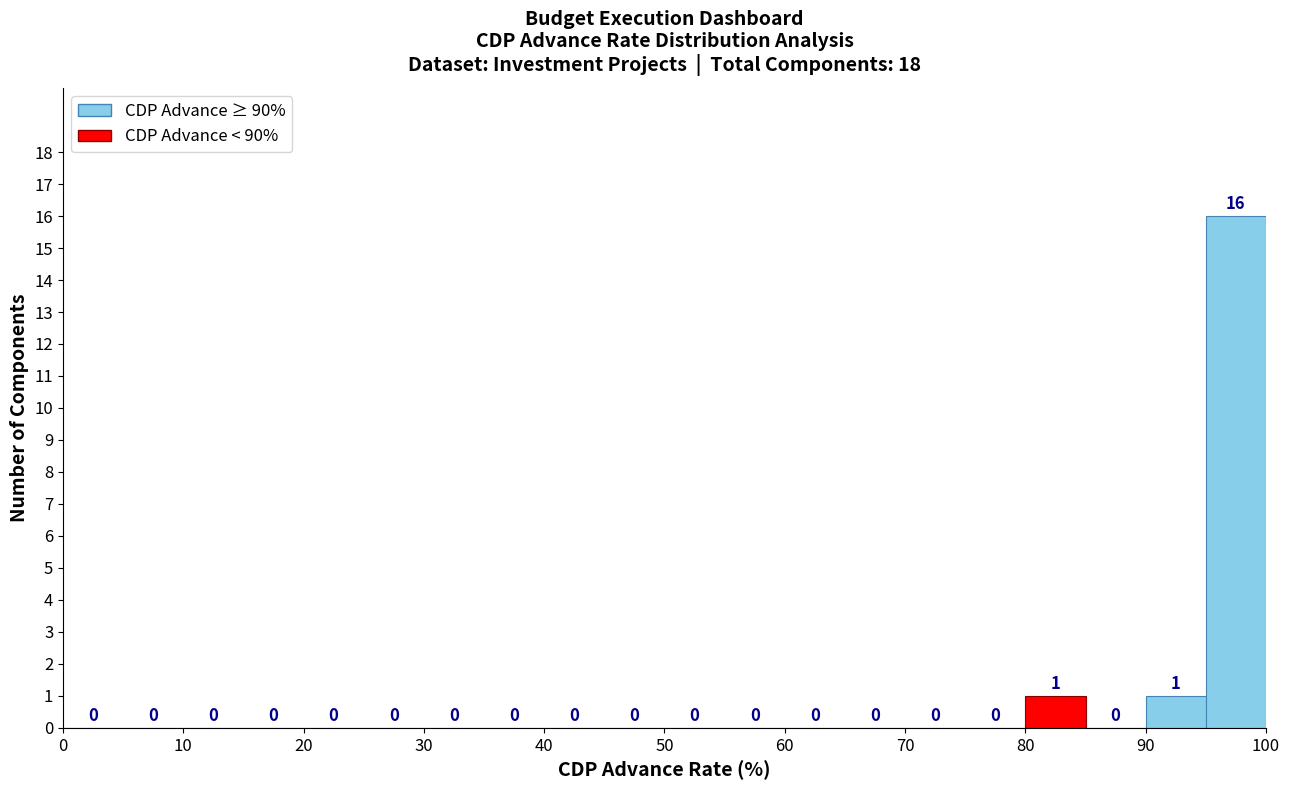

How tall is the bar that spans 95 to 100 on the x-axis?

16